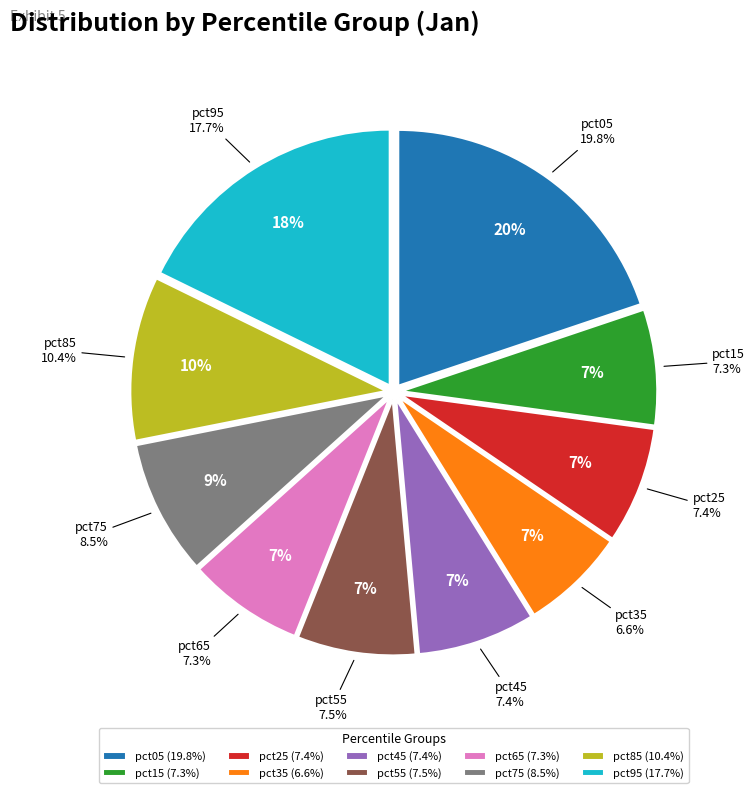

Is there a majority slice in this chart?

No